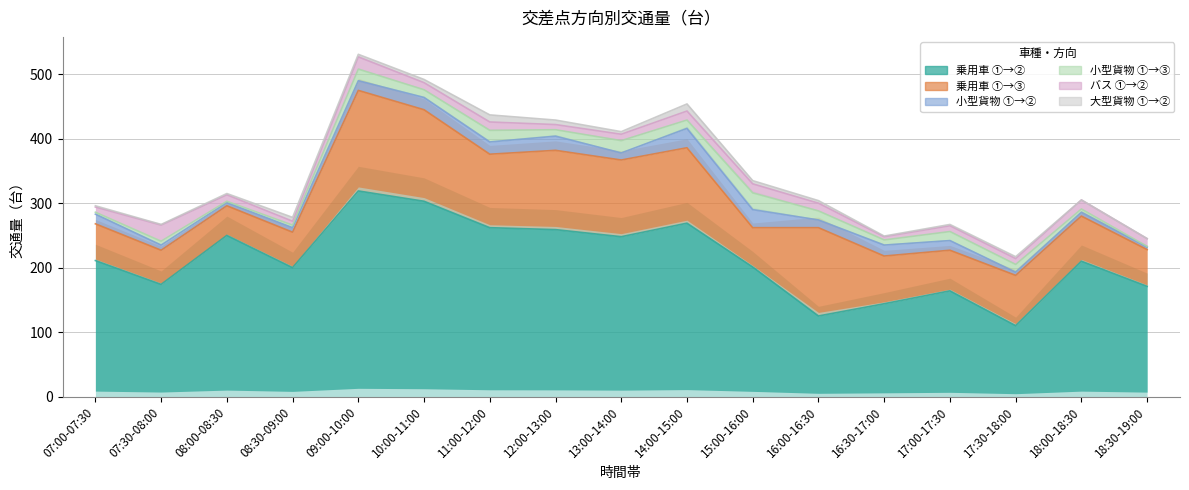

Reading left to right, extract all data points from this chart.

乗用車 ①→②: 07:00-07:30=211	07:30-08:00=174	08:00-08:30=250	08:30-09:00=200	09:00-10:00=319	10:00-11:00=303	11:00-12:00=262	12:00-13:00=259	13:00-14:00=248	14:00-15:00=269	15:00-16:00=201	16:00-16:30=125	16:30-17:00=144	17:00-17:30=164	17:30-18:00=110	18:00-18:30=210	18:30-19:00=171
乗用車 ①→③: 07:00-07:30=57	07:30-08:00=53	08:00-08:30=46	08:30-09:00=55	09:00-10:00=156	10:00-11:00=142	11:00-12:00=114	12:00-13:00=123	13:00-14:00=119	14:00-15:00=117	15:00-16:00=61	16:00-16:30=137	16:30-17:00=74	17:00-17:30=63	17:30-18:00=78	18:00-18:30=70	18:30-19:00=57
小型貨物 ①→②: 07:00-07:30=15	07:30-08:00=8	08:00-08:30=5	08:30-09:00=7	09:00-10:00=15	10:00-11:00=19	11:00-12:00=19	12:00-13:00=22	13:00-14:00=11	14:00-15:00=30	15:00-16:00=28	16:00-16:30=12	16:30-17:00=17	17:00-17:30=15	17:30-18:00=5	18:00-18:30=6	18:30-19:00=4
小型貨物 ①→③: 07:00-07:30=3	07:30-08:00=6	08:00-08:30=2	08:30-09:00=4	09:00-10:00=18	10:00-11:00=12	11:00-12:00=18	12:00-13:00=10	13:00-14:00=19	14:00-15:00=13	15:00-16:00=26	16:00-16:30=14	16:30-17:00=8	17:00-17:30=14	17:30-18:00=12	18:00-18:30=5	18:30-19:00=1
バス ①→②: 07:00-07:30=8	07:30-08:00=25	08:00-08:30=10	08:30-09:00=6	09:00-10:00=19	10:00-11:00=11	11:00-12:00=13	12:00-13:00=8	13:00-14:00=10	14:00-15:00=14	15:00-16:00=14	16:00-16:30=12	16:30-17:00=5	17:00-17:30=9	17:30-18:00=9	18:00-18:30=14	18:30-19:00=12
大型貨物 ①→②: 07:00-07:30=2	07:30-08:00=1	08:00-08:30=2	08:30-09:00=6	09:00-10:00=4	10:00-11:00=5	11:00-12:00=11	12:00-13:00=7	13:00-14:00=4	14:00-15:00=11	15:00-16:00=5	16:00-16:30=4	16:30-17:00=1	17:00-17:30=2	17:30-18:00=3	18:00-18:30=0	18:30-19:00=0